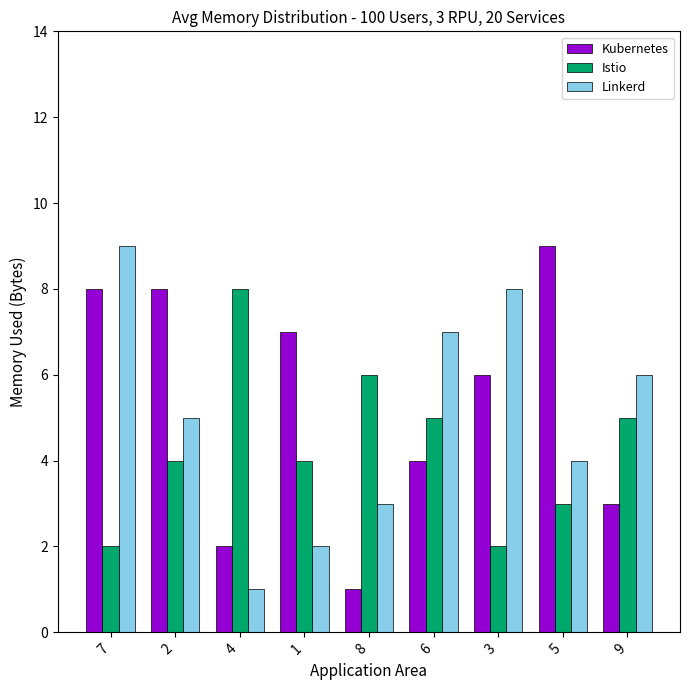

At which category is the sum across all series the highest?

7